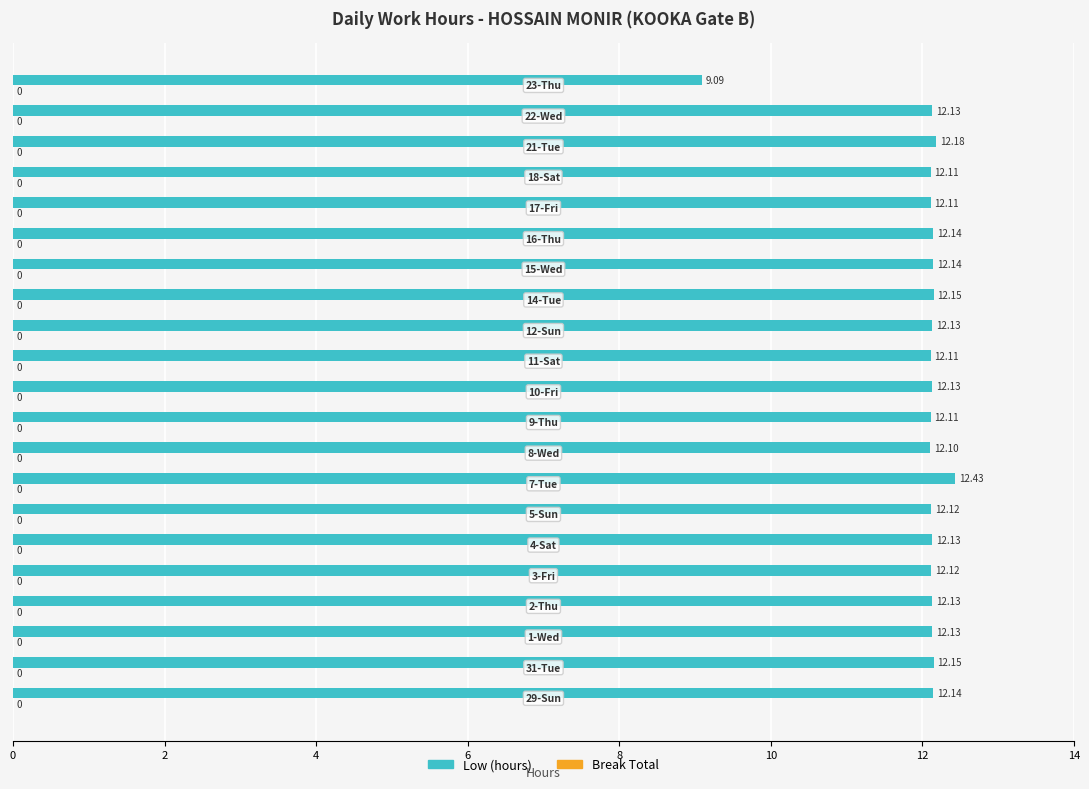

Count the number of categories in the chart.

21